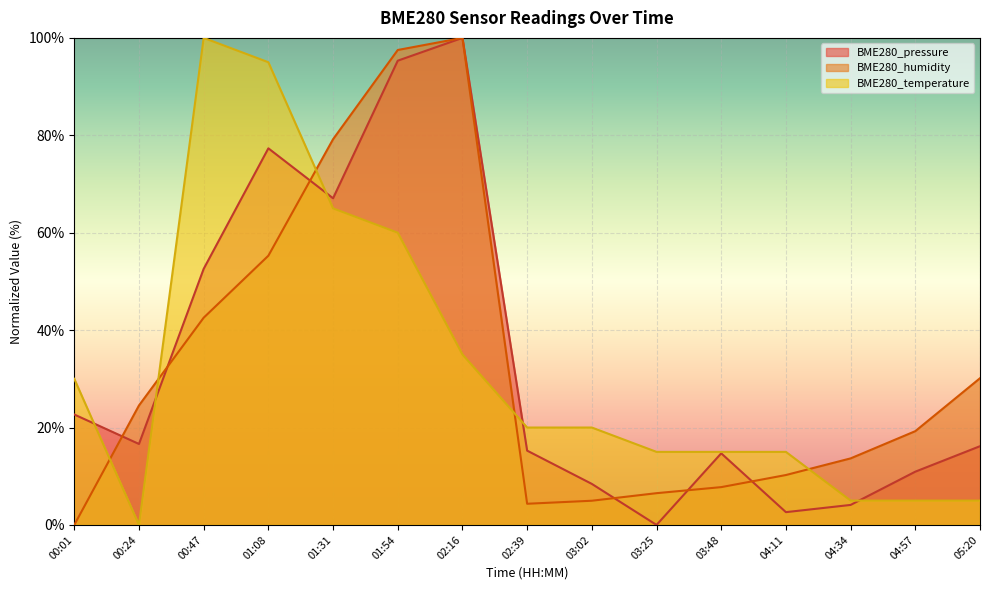

At which category does the chart reach its minimum across all series?

03:25